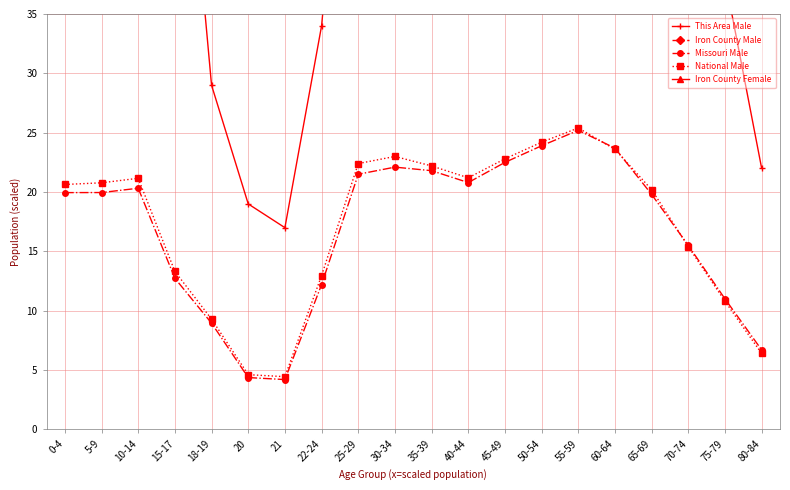

How many categories are shown in the chart?

20